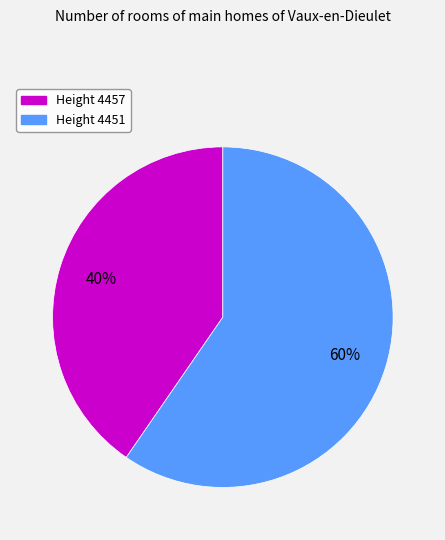

How many slices are in this pie chart?

2